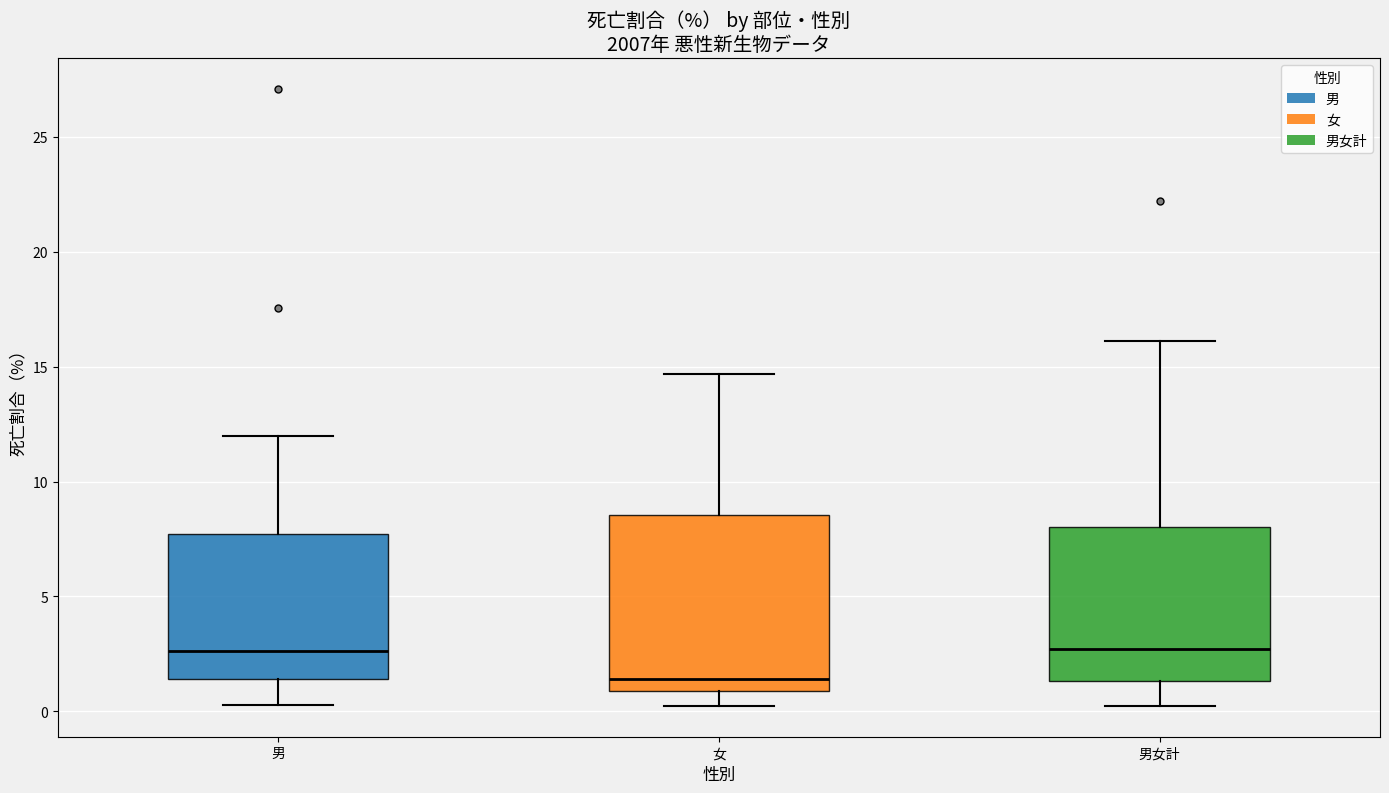

Which box is the tallest, from its lower edge to its upper edge?

女